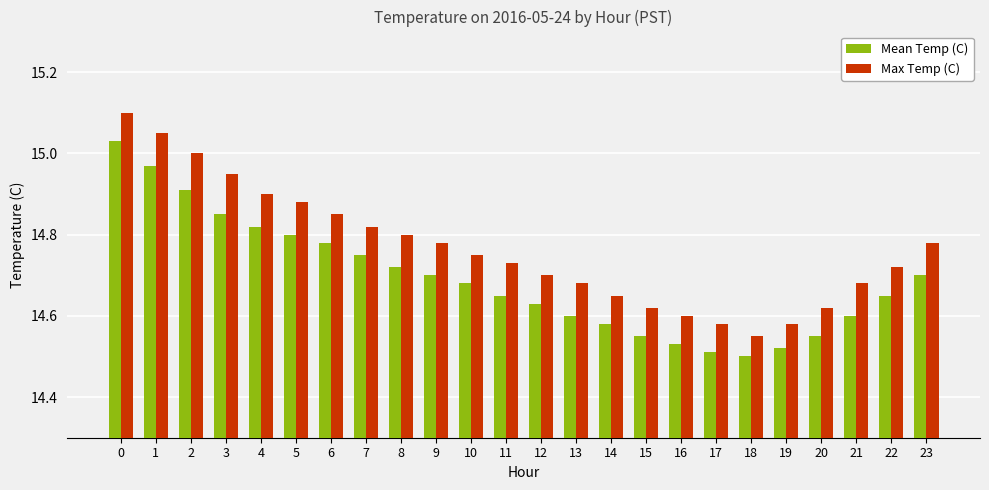

Rank the series by their maximum value, from highest to lowest.

Max Temp (C), Mean Temp (C)